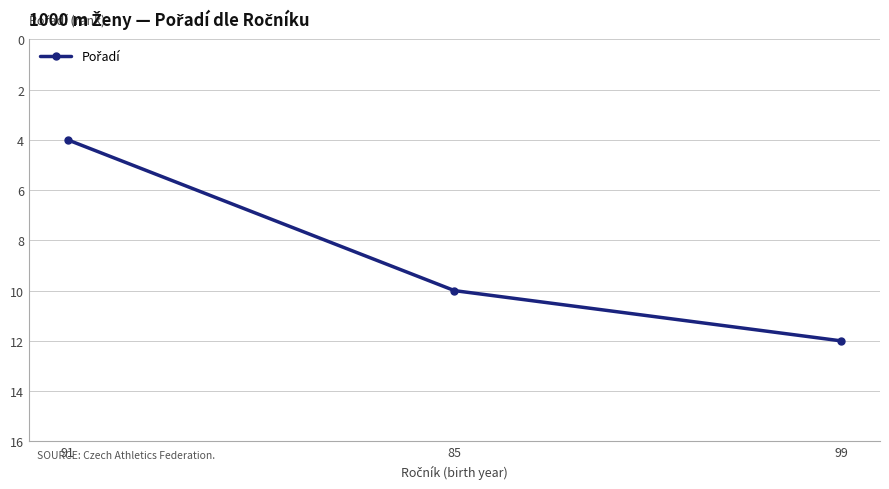

Reading left to right, transcribe all the data shown in this chart.

4	10	12